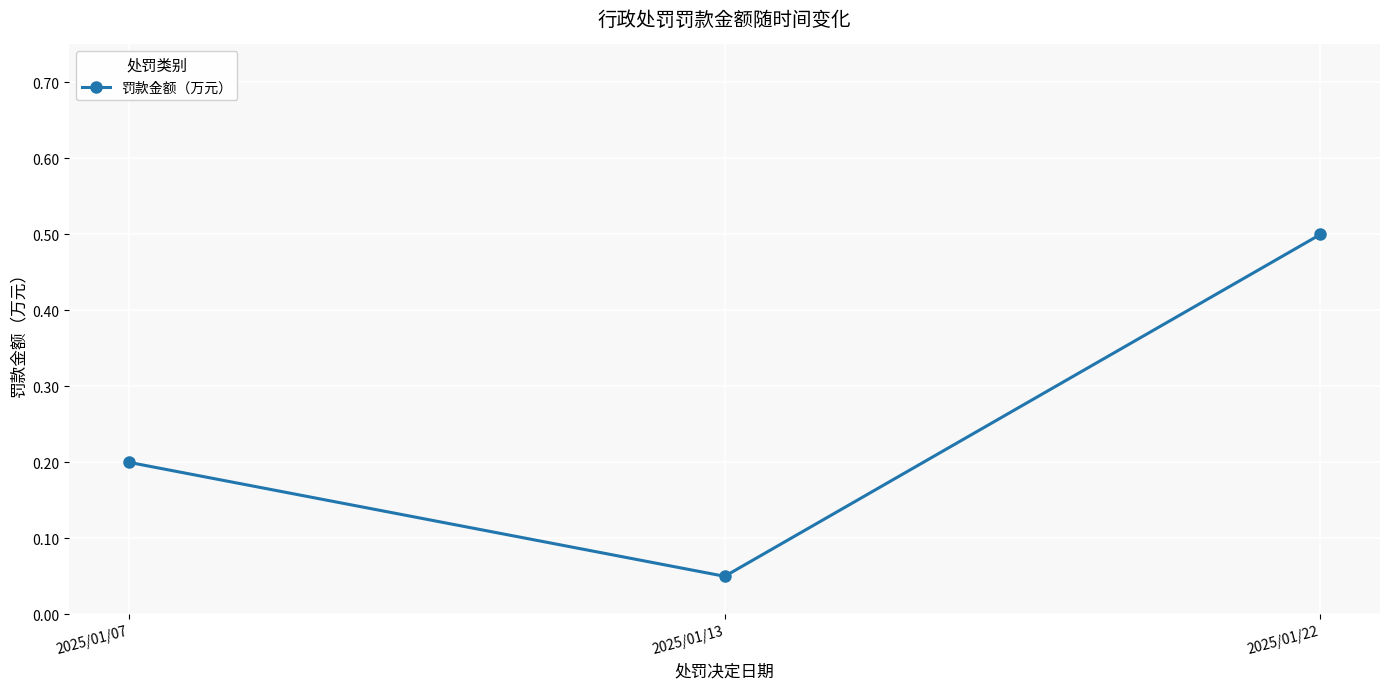

Which has a higher value, 2025/01/22 or 2025/01/13?

2025/01/22